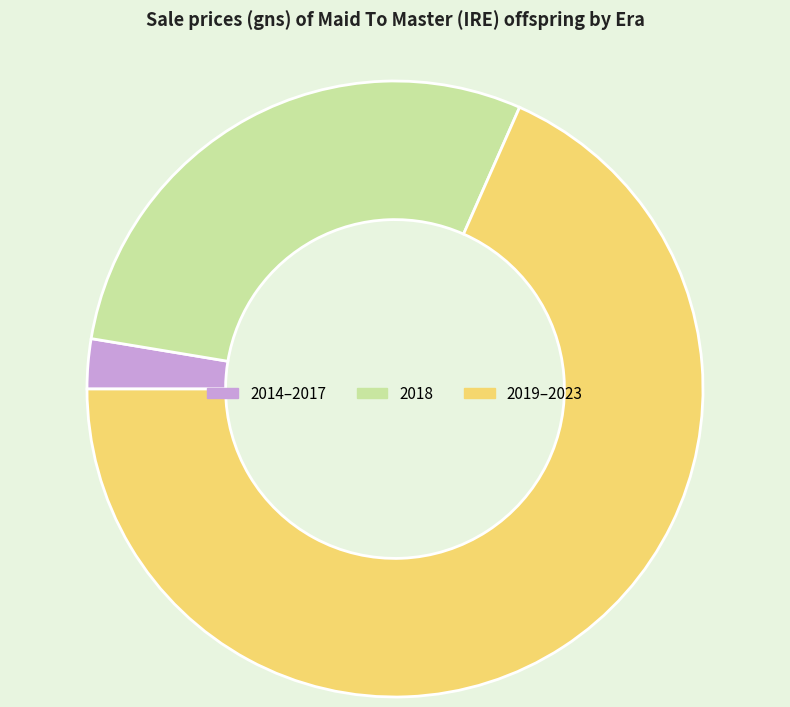

The 2018 slice represents 43% of the pie. True or false?

False